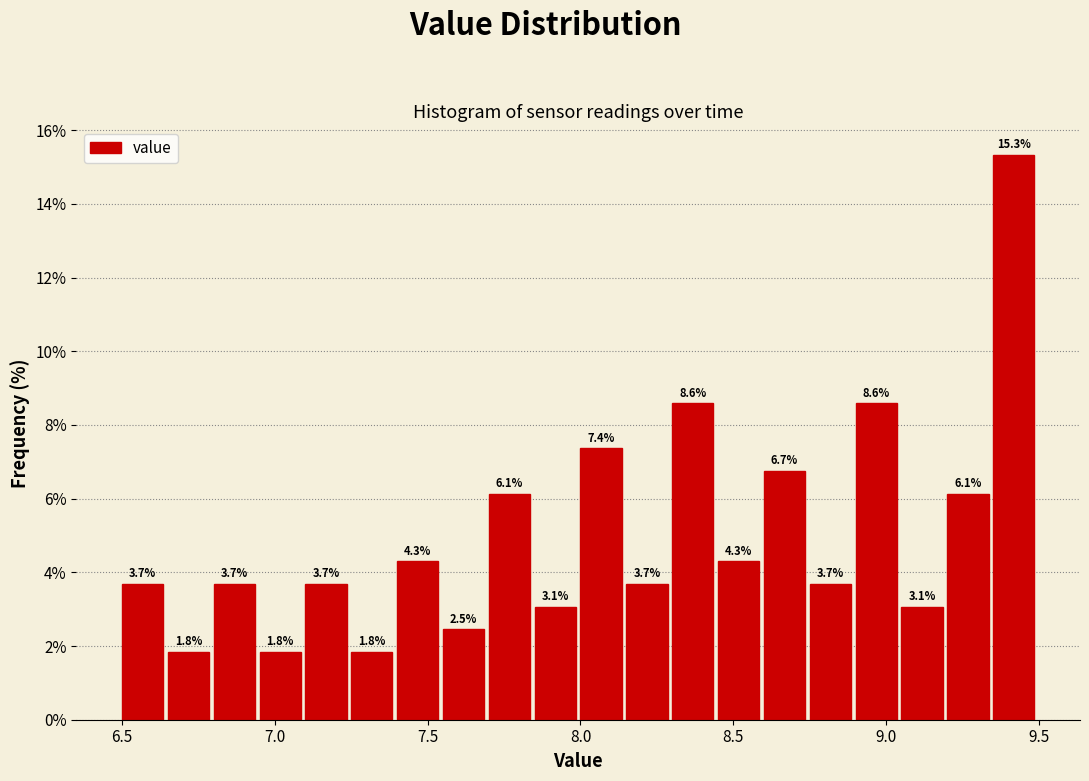

Read against the x-axis, roughly where is the centre of the tallest bar?

9.40